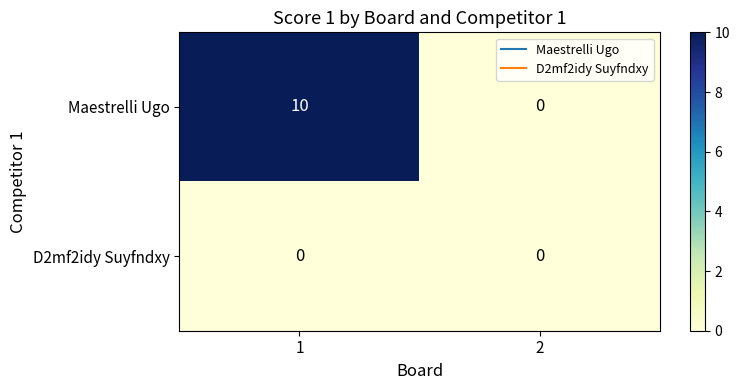

What is the maximum value shown in the chart?

10